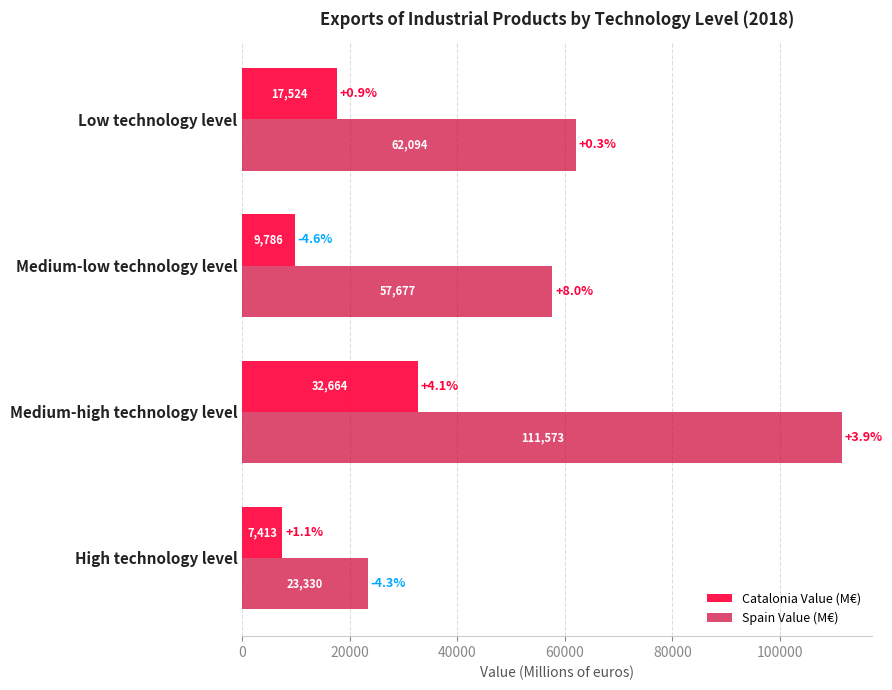

What is the minimum value for Catalonia Value (M€)?

7413.2